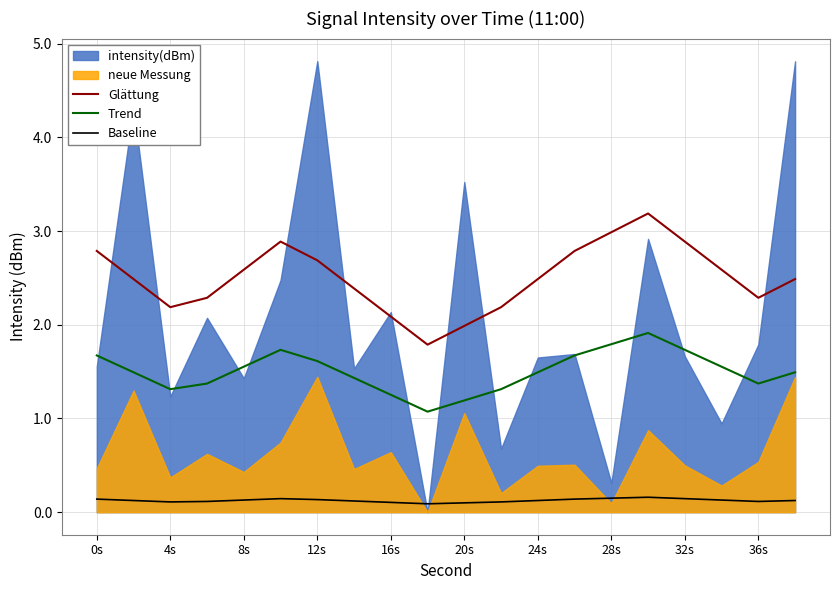

True or false: Glättung and Trend intersect in this chart.

False